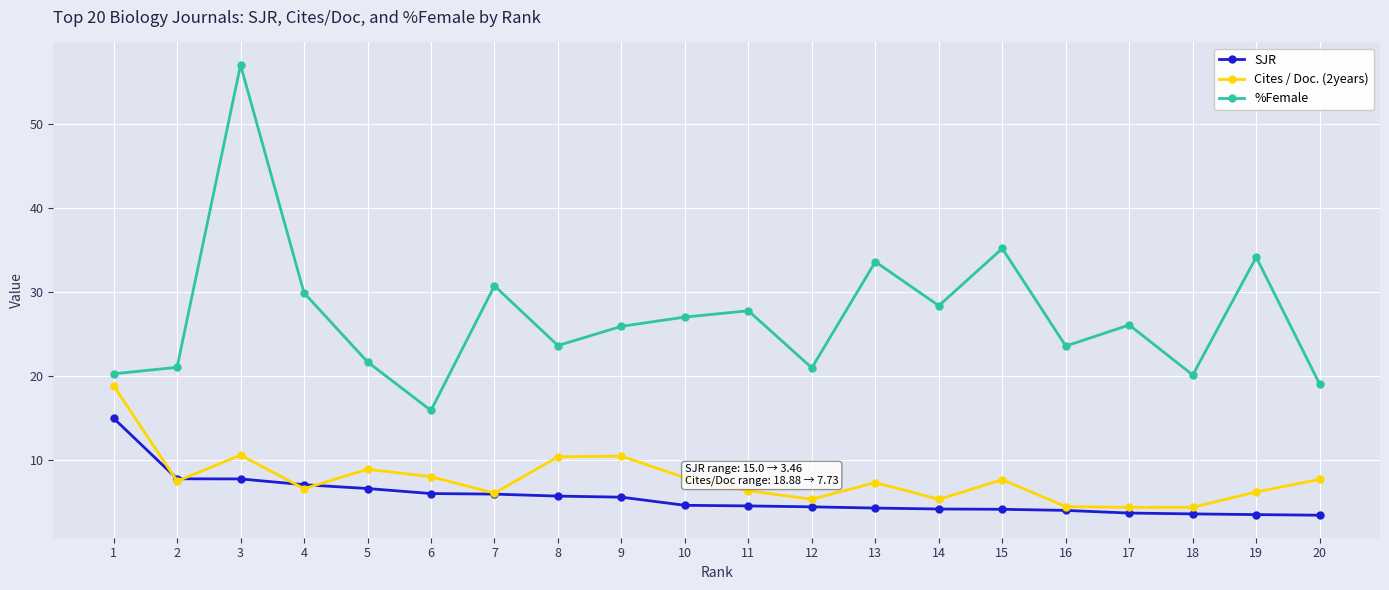

What is the value of the %Female point at the 9th from the left?

25.9